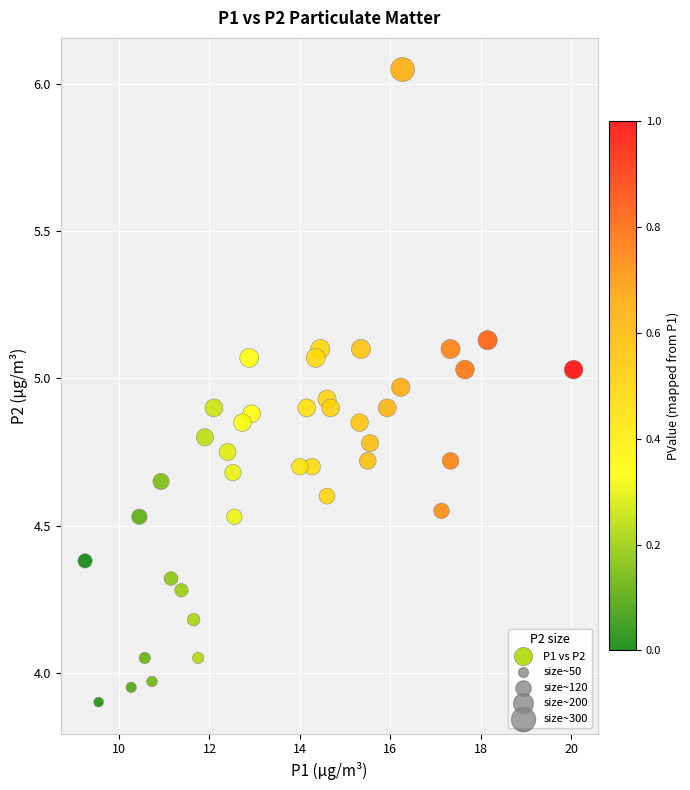

What is the range of X values (max minus min)?

10.8